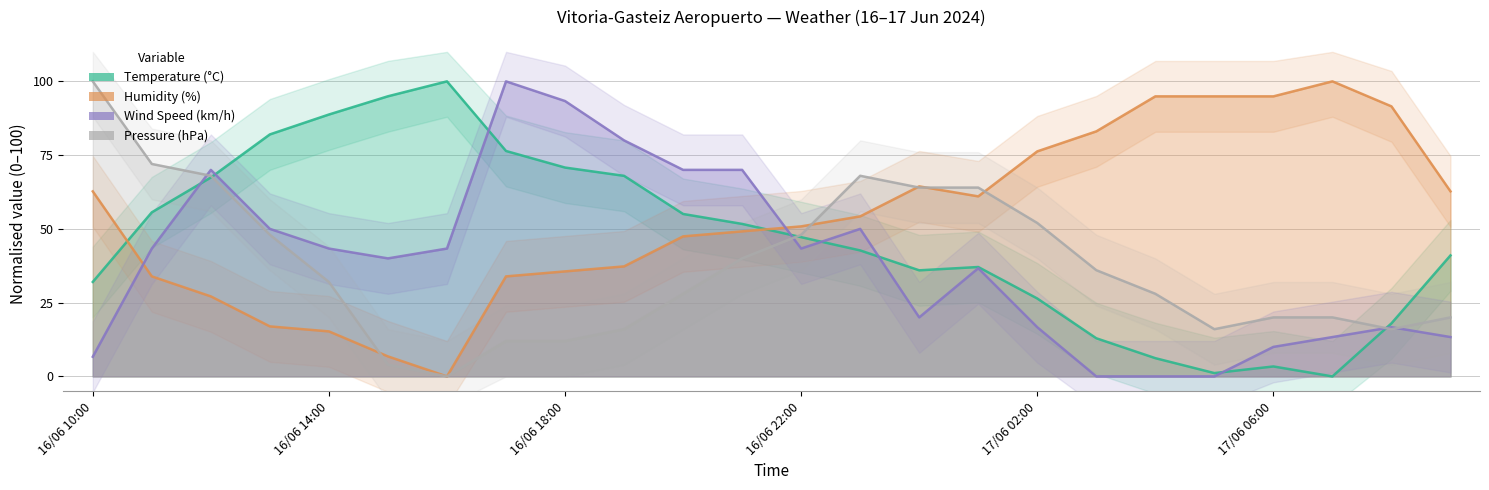

Where is the first local minimum for Humidity (%)?

16/06 16:00